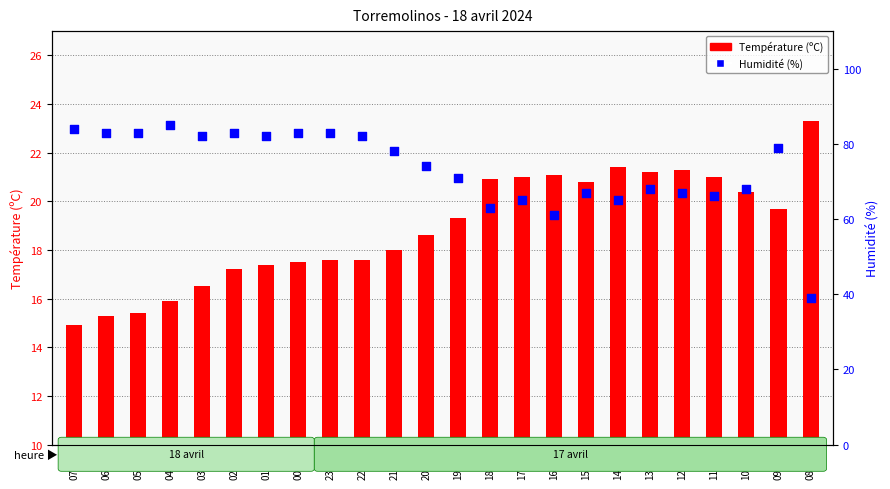

Which series has the largest total across all categories?

Humidité (%)